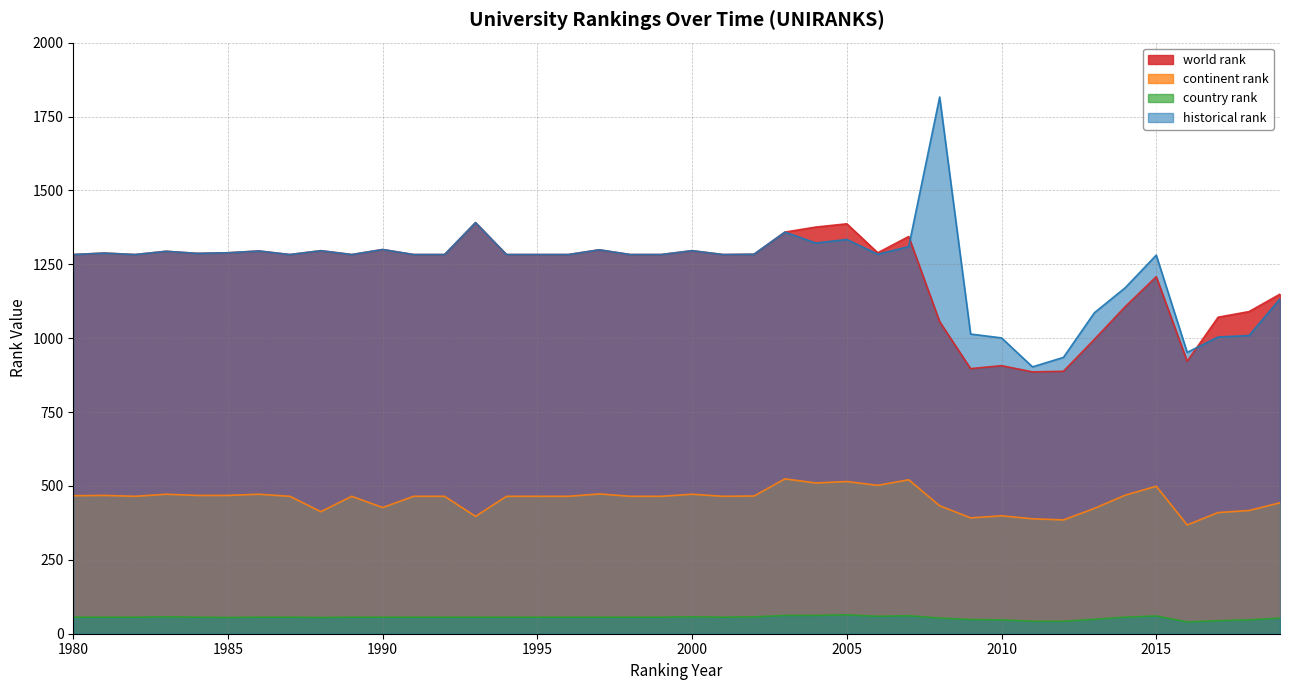

At 2000, list the series in order from largest to smallest.

world rank, historical rank, continent rank, country rank